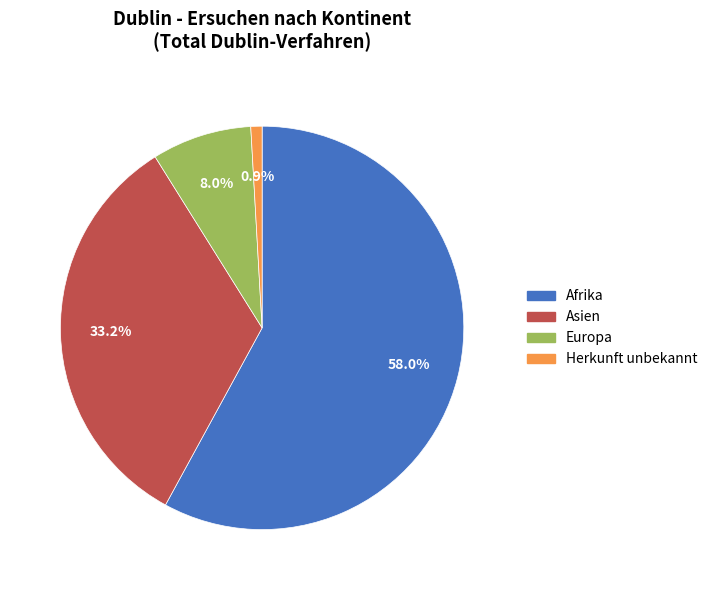

How many segments does this pie chart have?

4